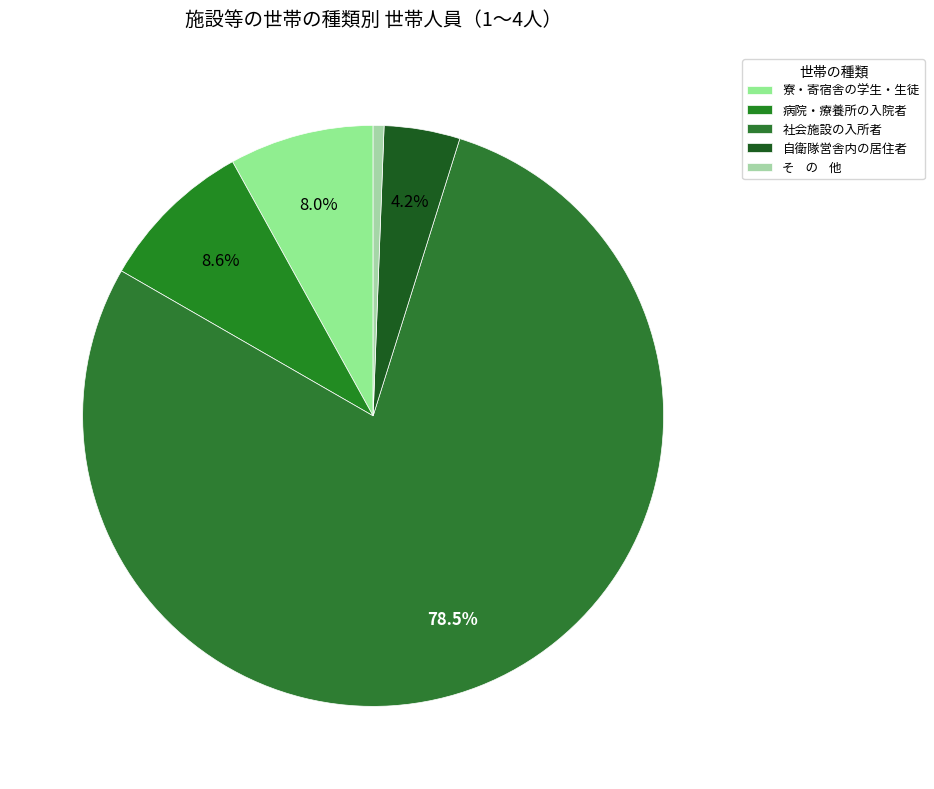

Rank the categories by value from highest to lowest.

社会施設の入所者, 病院・療養所の入院者, 寮・寄宿舎の学生・生徒, 自衛隊営舎内の居住者, そ の 他